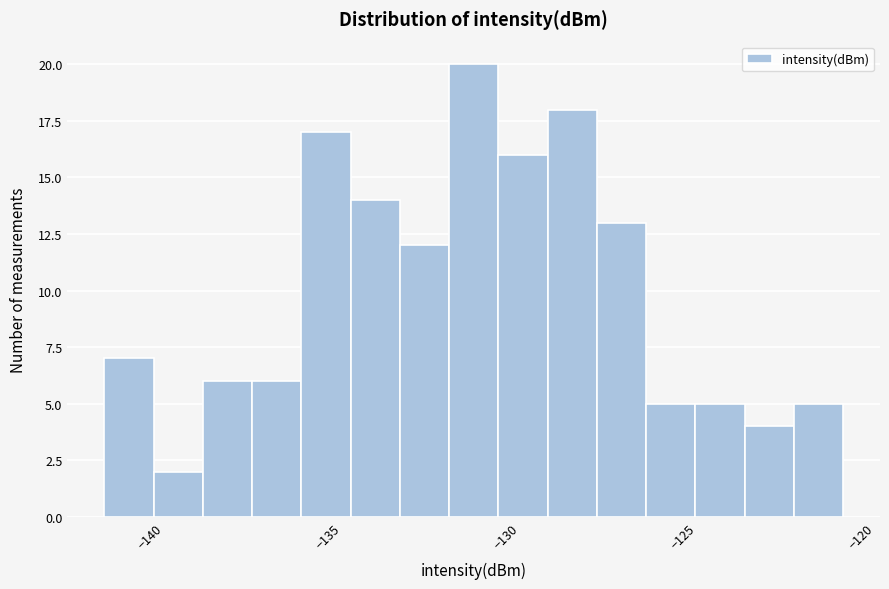

Read against the x-axis, roughly where is the centre of the tallest bar?

-131.5